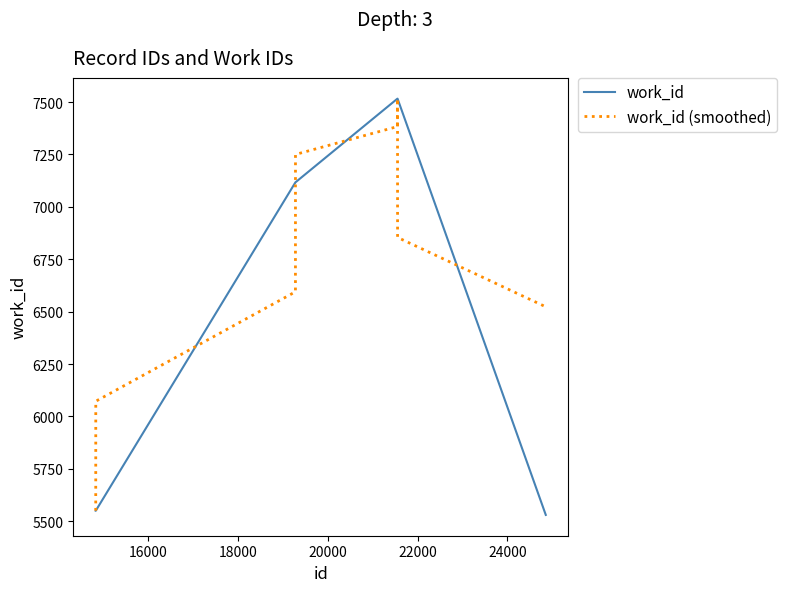

What is the greatest value displayed?

7516.0